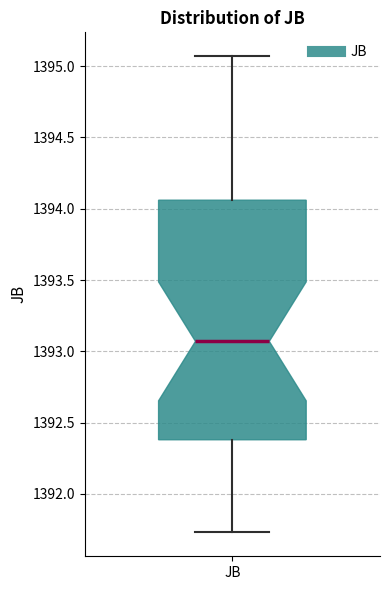

Transcribe this box plot: give where the median line is, the range the box spans, and where the two whiskers end, as read against the y-axis. The values are not printed on the chart, so give them approximately, as read against the axis.

median 1393.05, box 1392.40 to 1394.05, whiskers 1391.75 to 1395.05